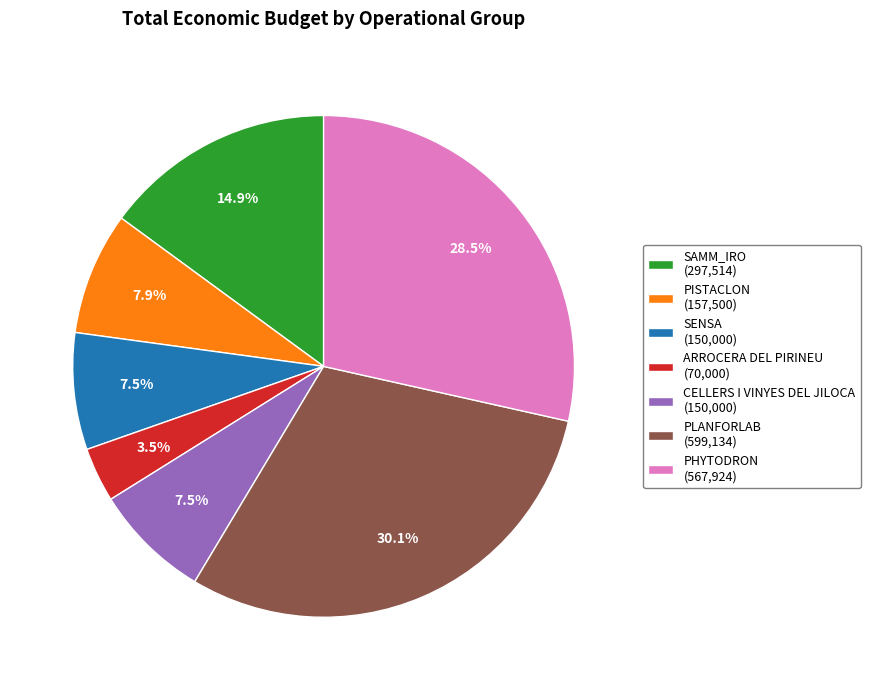

Does SENSA represent more than half of the total?

No